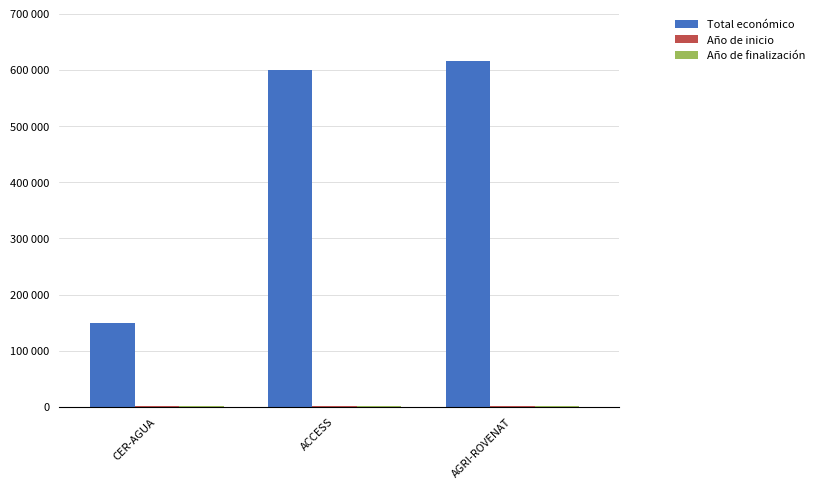

What is the difference between the maximum and minimum values in the Total económico series?

465375